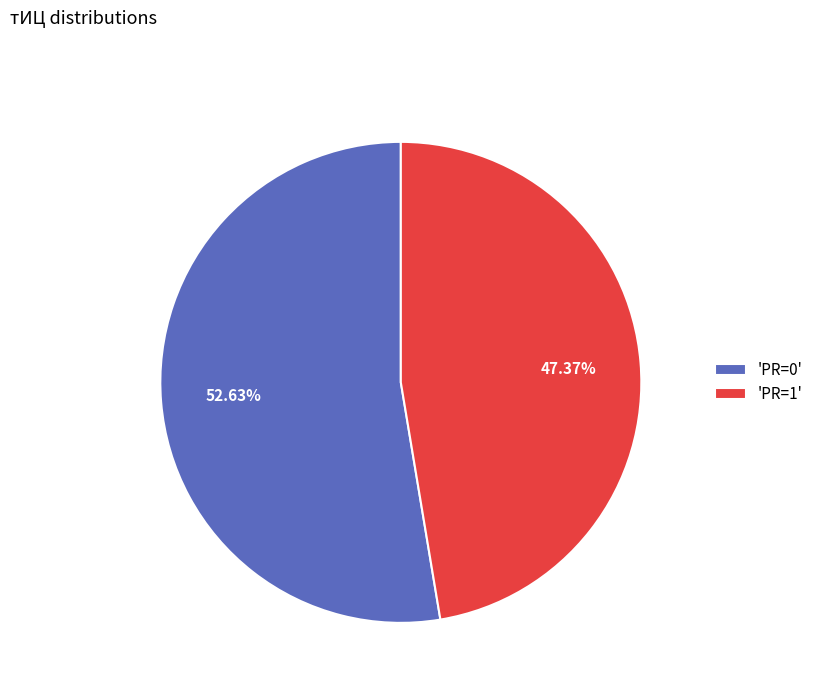

Between 'PR=0' and 'PR=1', which is larger?

'PR=0'